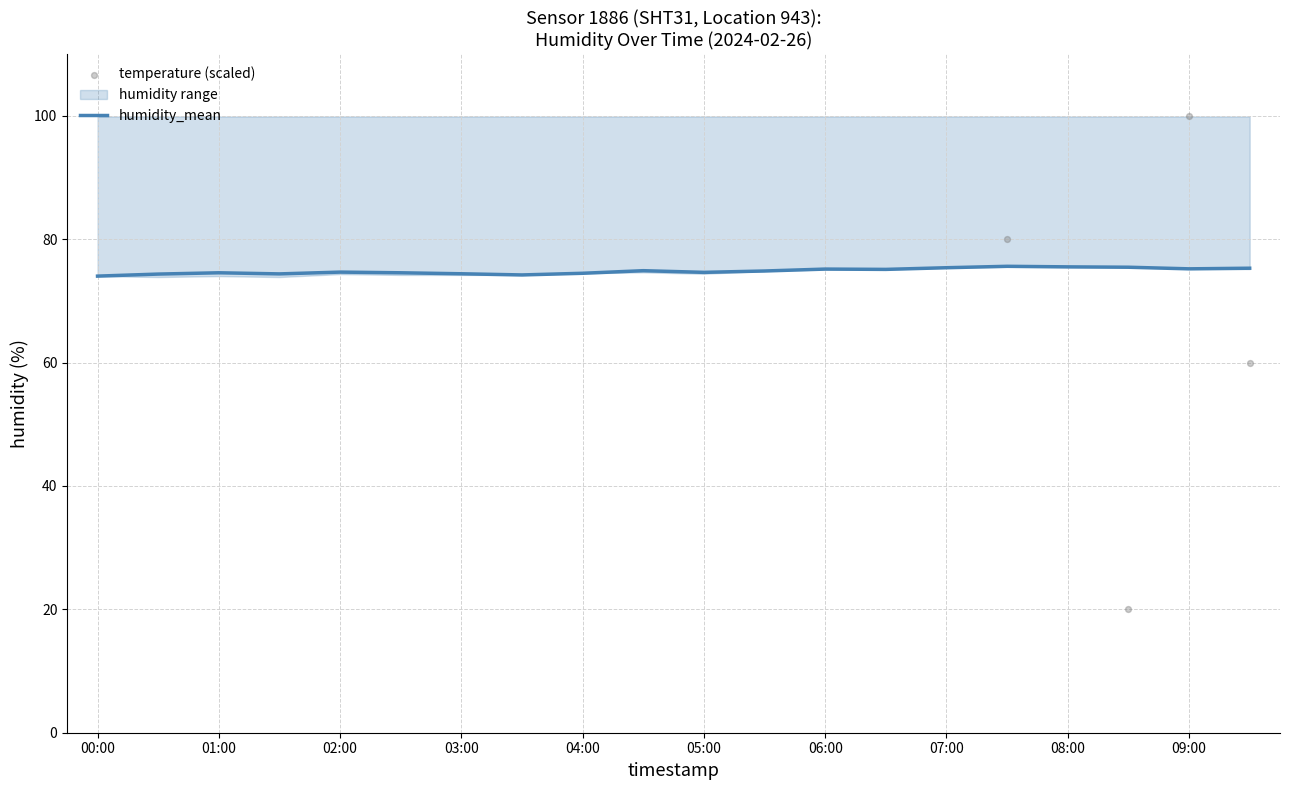

Which series has the largest total across all categories?

temperature (scaled)